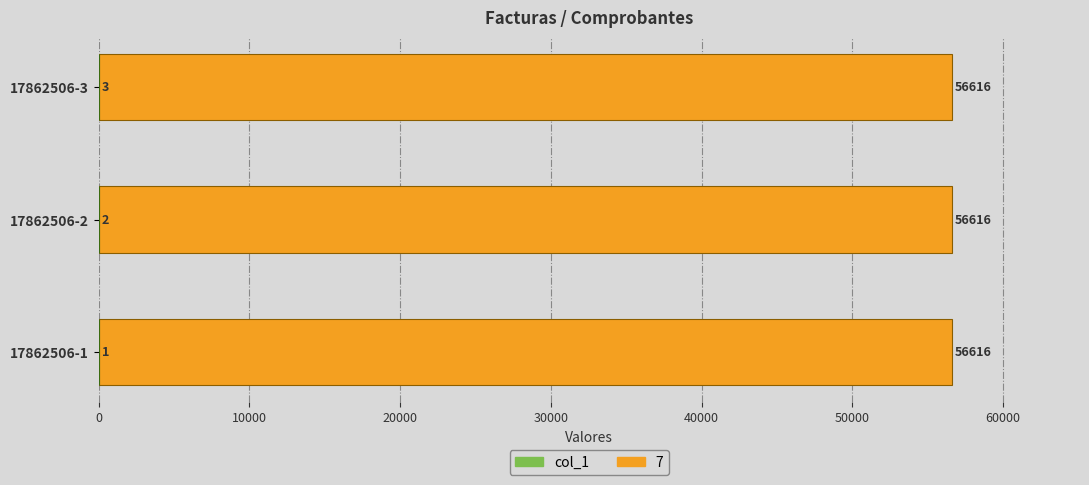

Which has a higher value, 17862506-3 or 17862506-1?

17862506-3